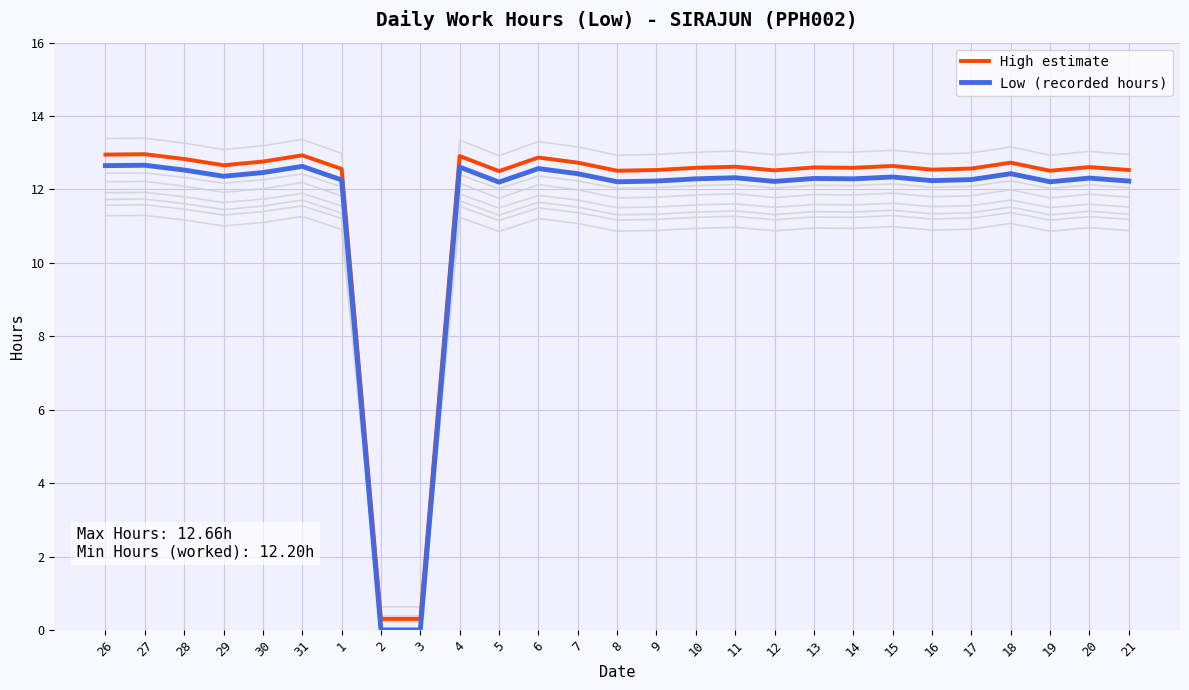

True or false: High estimate and Low (recorded hours) cross at least once.

False